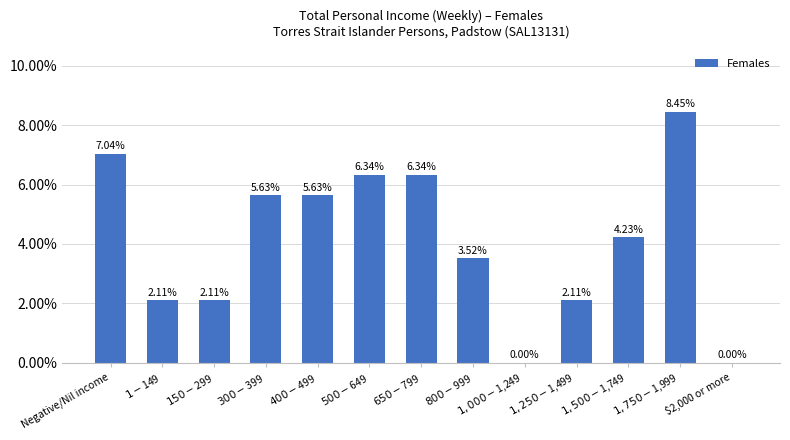

What is the difference between the maximum and second lowest values?

0.1